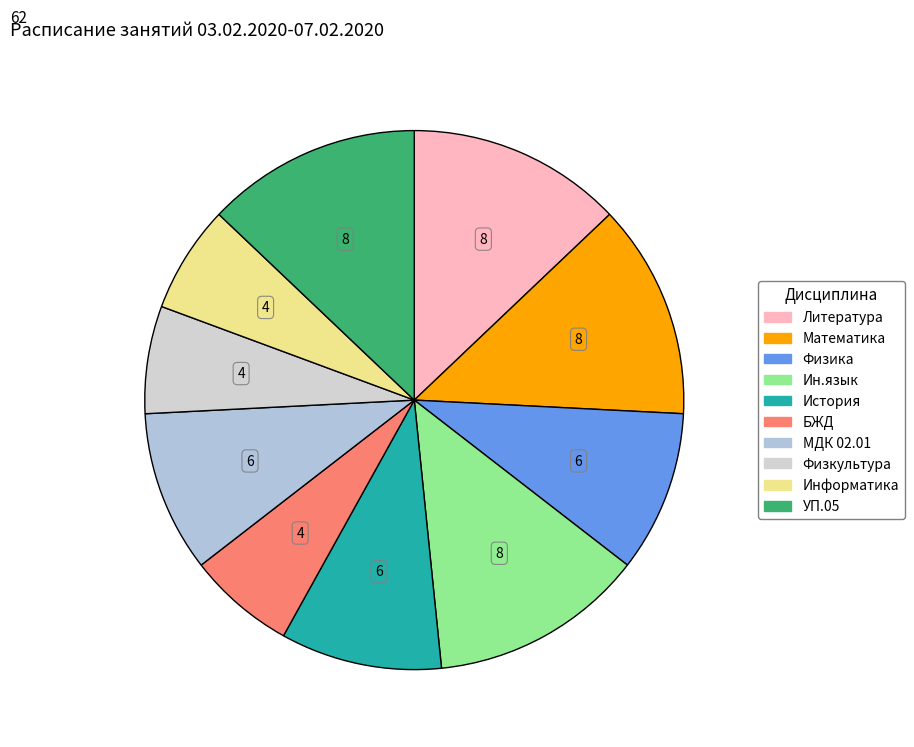

What is the ratio of the value at БЖД to the value at УП.05?

0.5